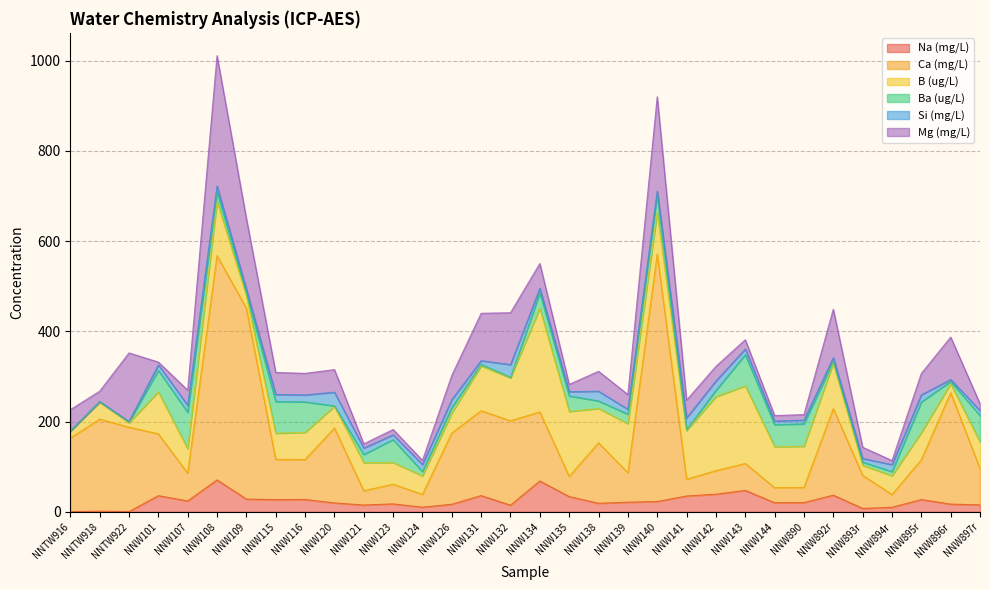

Where does the Mg (mg/L) series first go above 44?

NNTW916